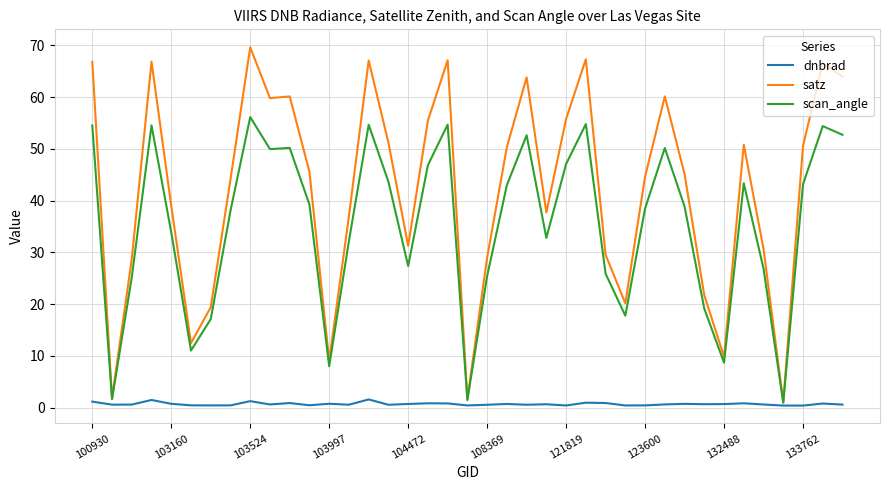

Rank the series by their average value, from lowest to highest.

dnbrad, scan_angle, satz